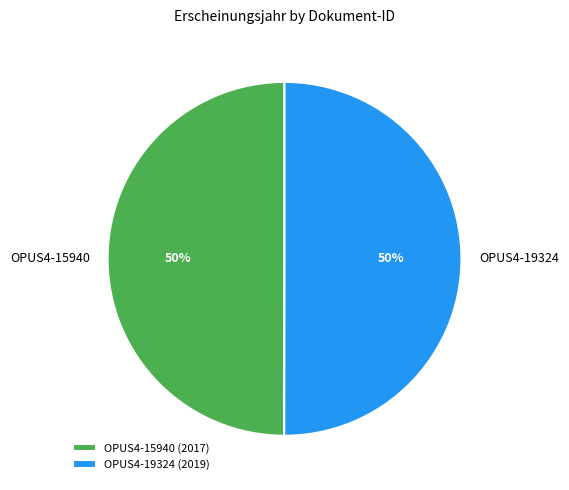

Approximately how many times larger is the value at OPUS4-19324 compared to OPUS4-15940?

1.0